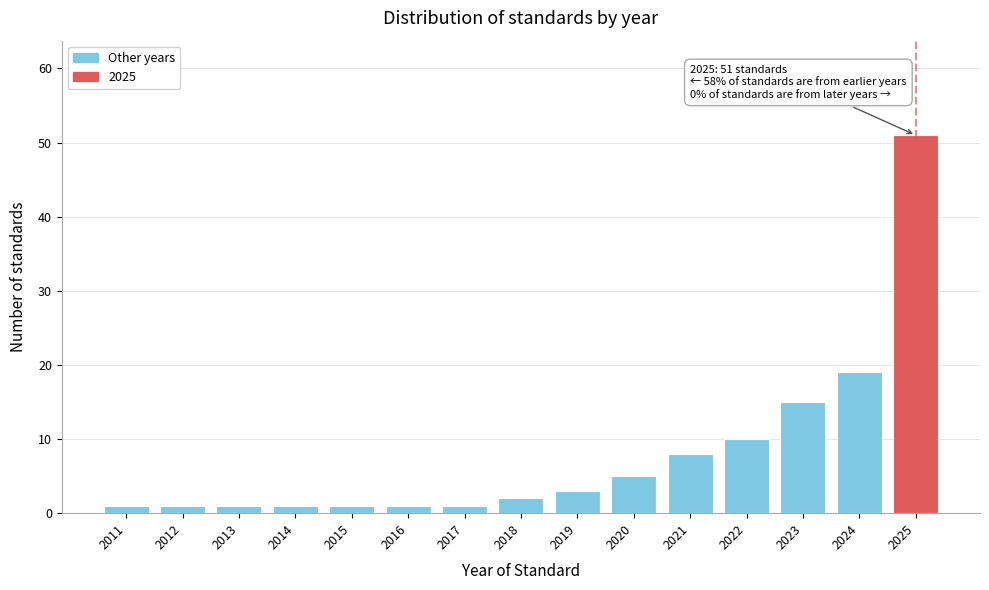

Reading left to right, extract all data points from this chart.

1	1	1	1	1	1	1	2	3	5	8	10	15	19	51